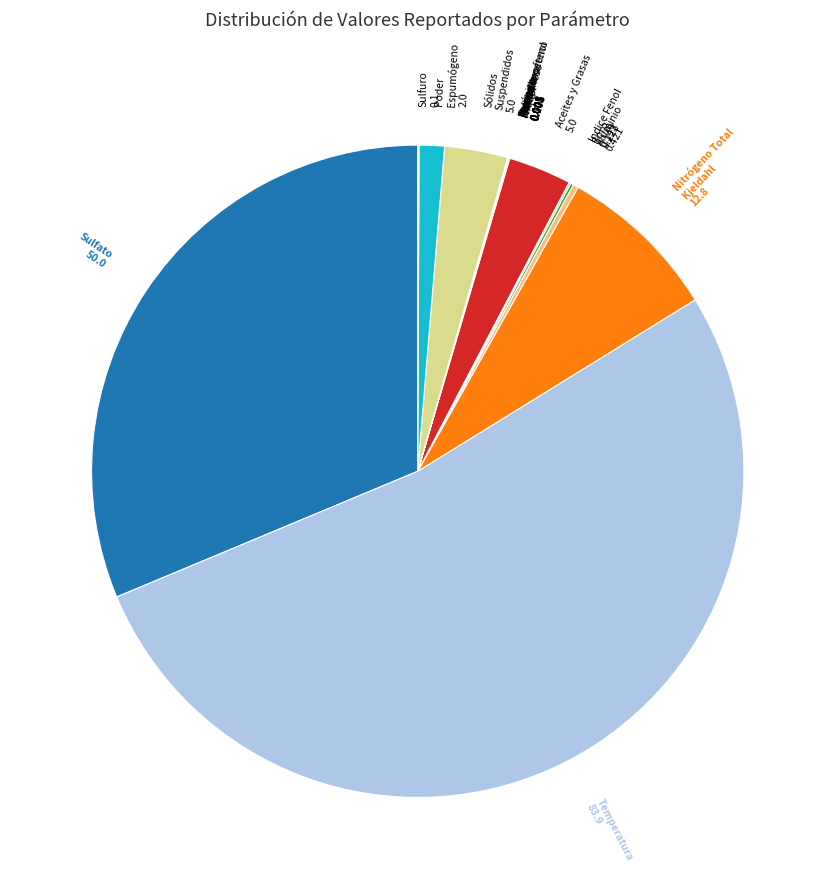

What is the majority slice?

Temperatura